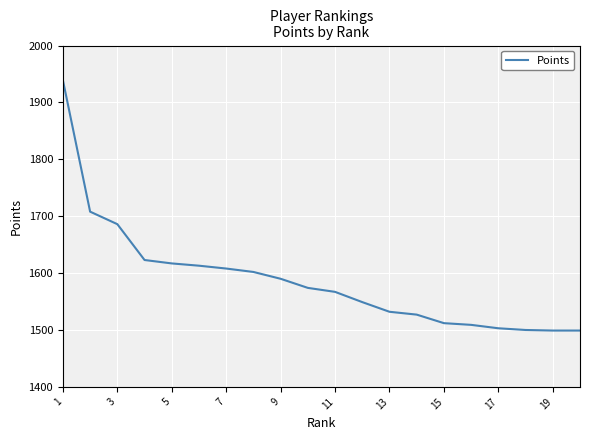

What is the average value?

1588